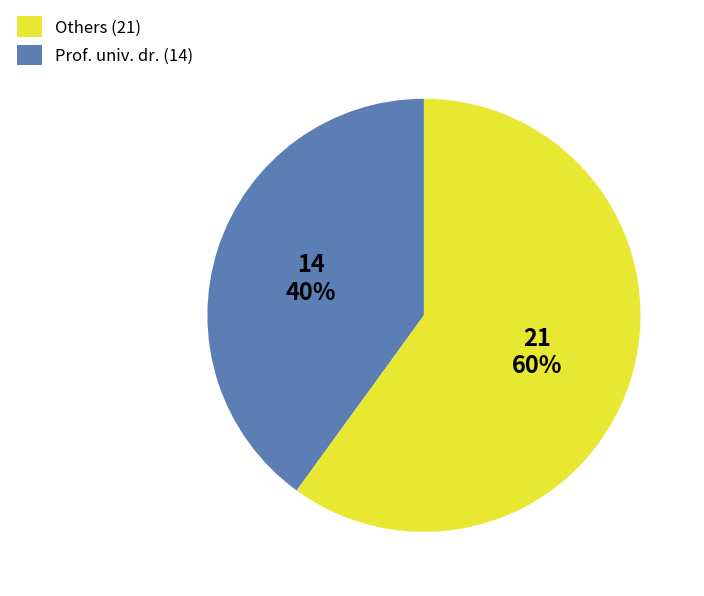

How many slices are in this pie chart?

2